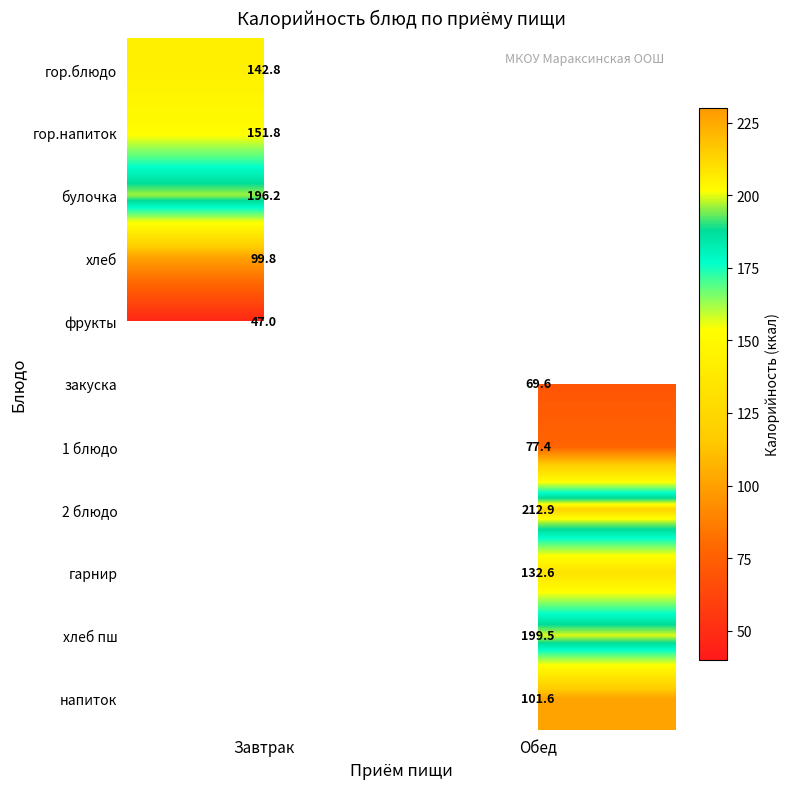

How many values in the 1 блюдо series exceed 77?

1